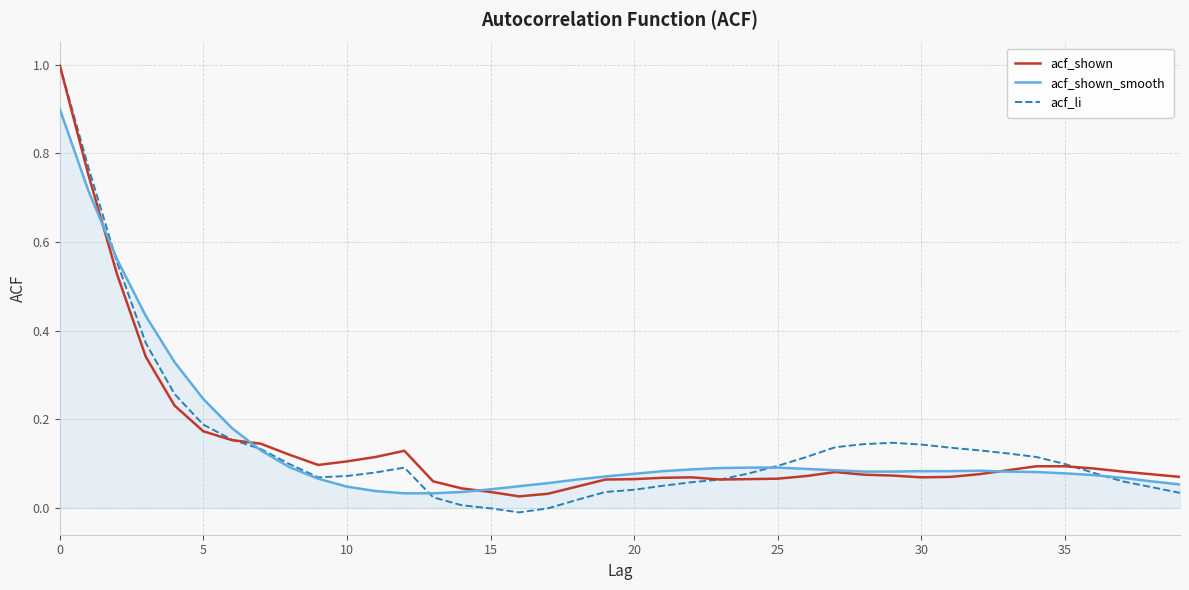

Which series has the widest spread of values?

acf_li